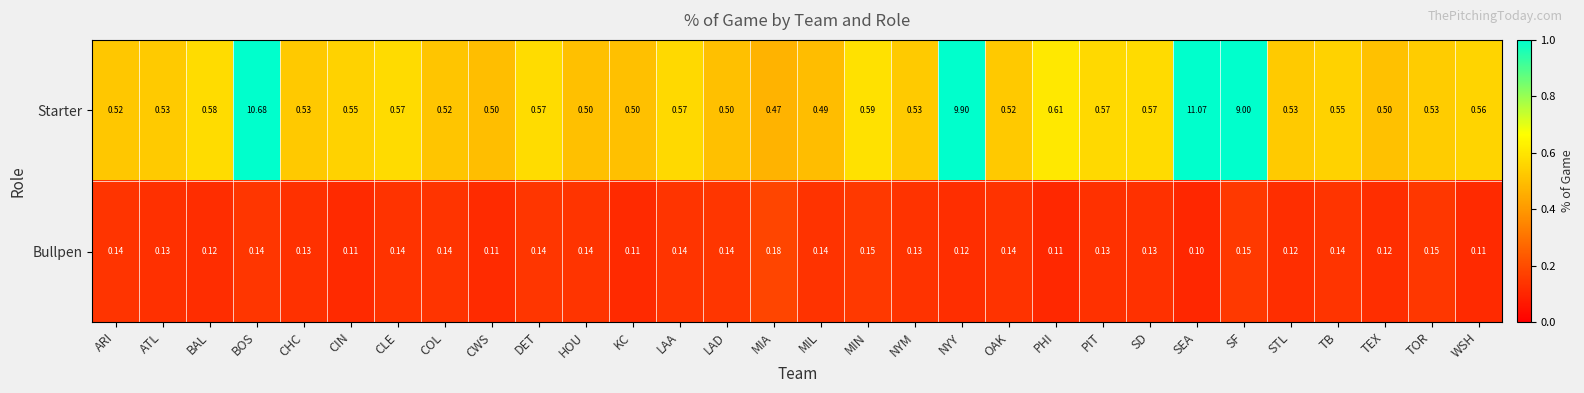

At how many categories does at least one series exceed 0?

30